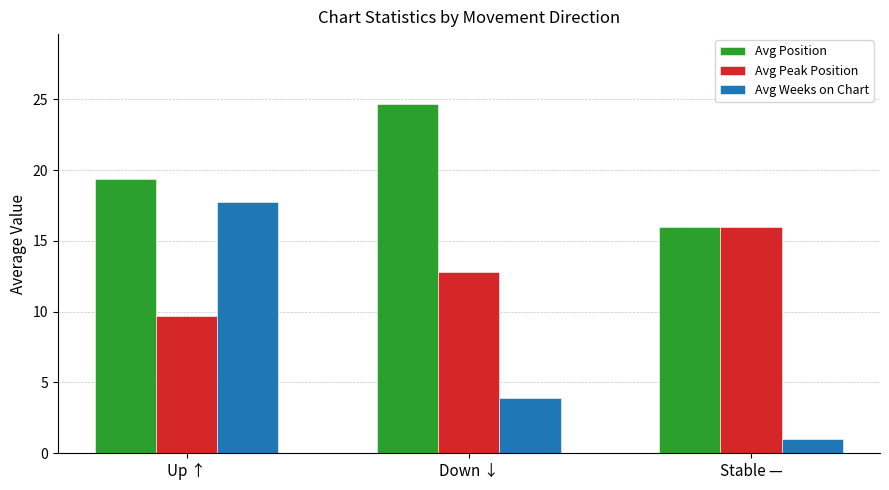

What are all the series names shown in the legend?

Avg Position, Avg Peak Position, Avg Weeks on Chart